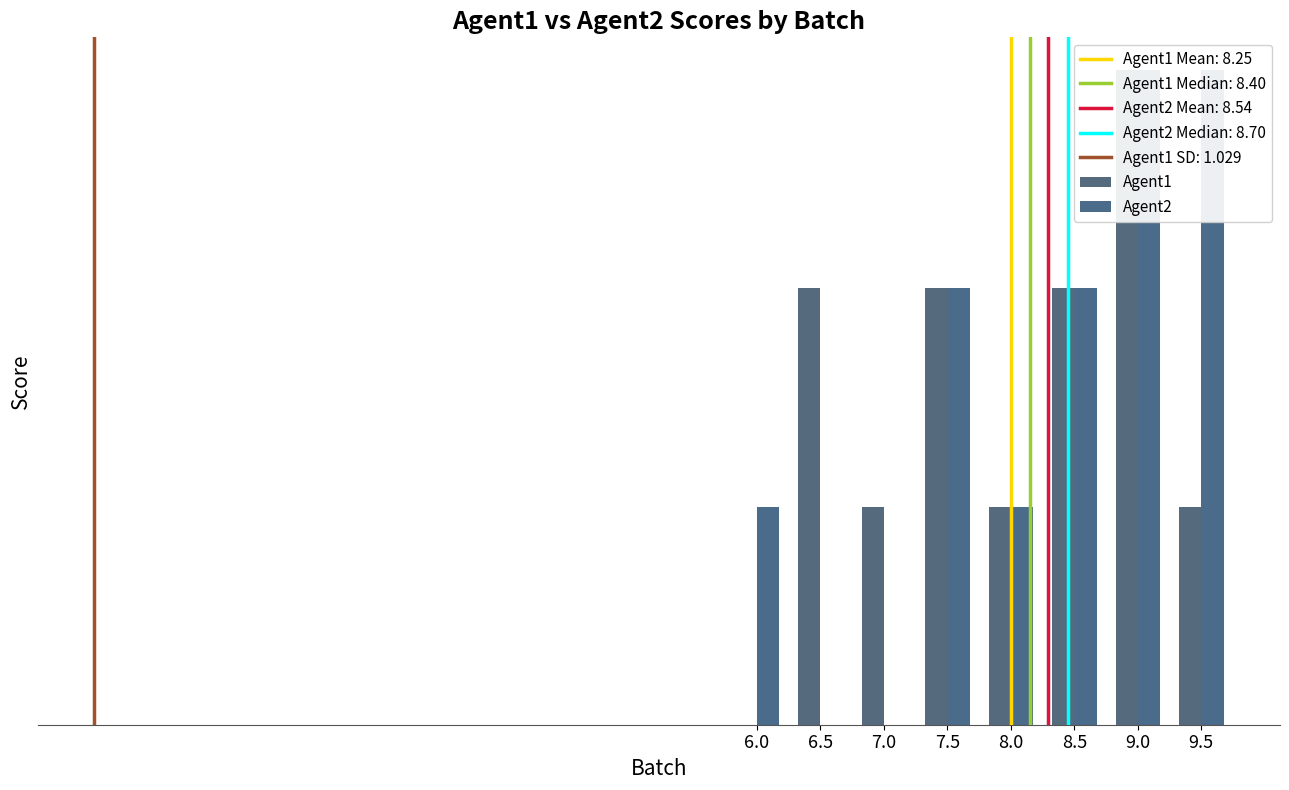

What is the approximate value of Agent2 at 8.5?

2